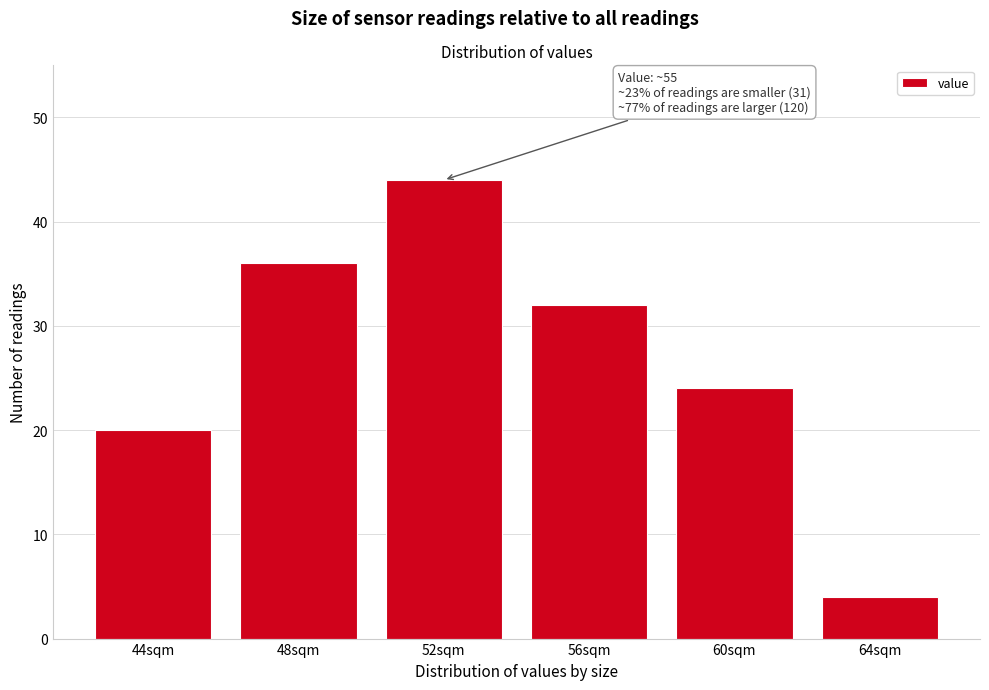

Reading left to right, extract all data points from this chart.

20	36	44	32	24	4